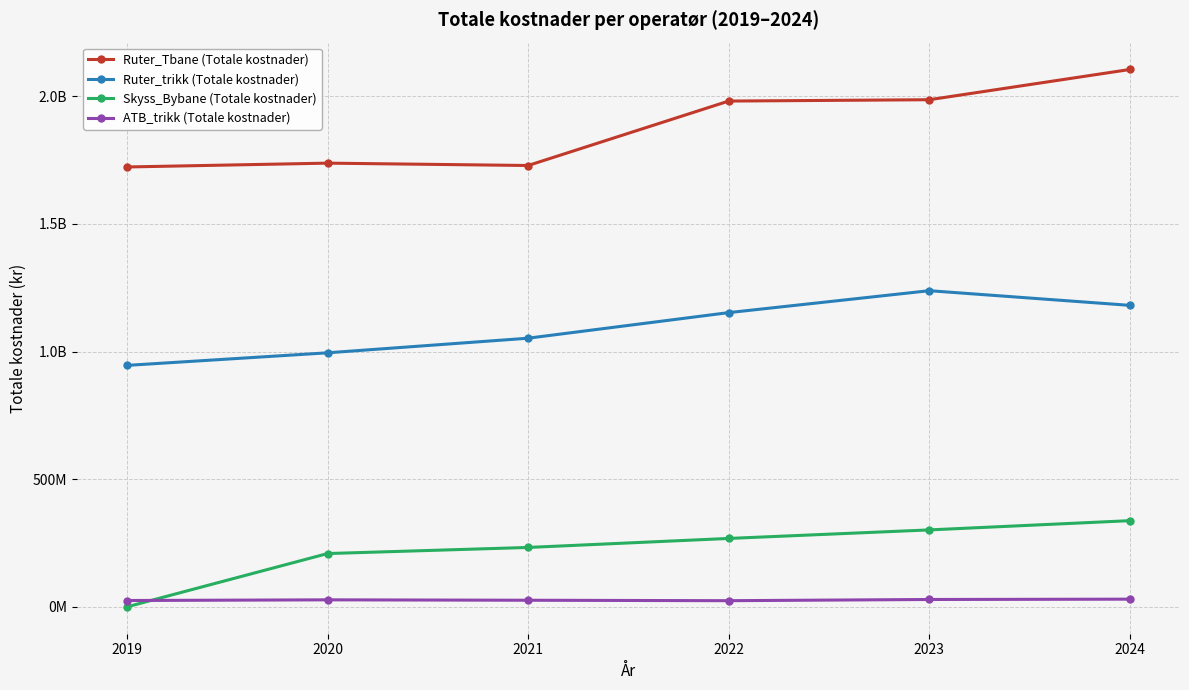

What are all the series names shown in the legend?

Ruter_Tbane (Totale kostnader), Ruter_trikk (Totale kostnader), Skyss_Bybane (Totale kostnader), ATB_trikk (Totale kostnader)